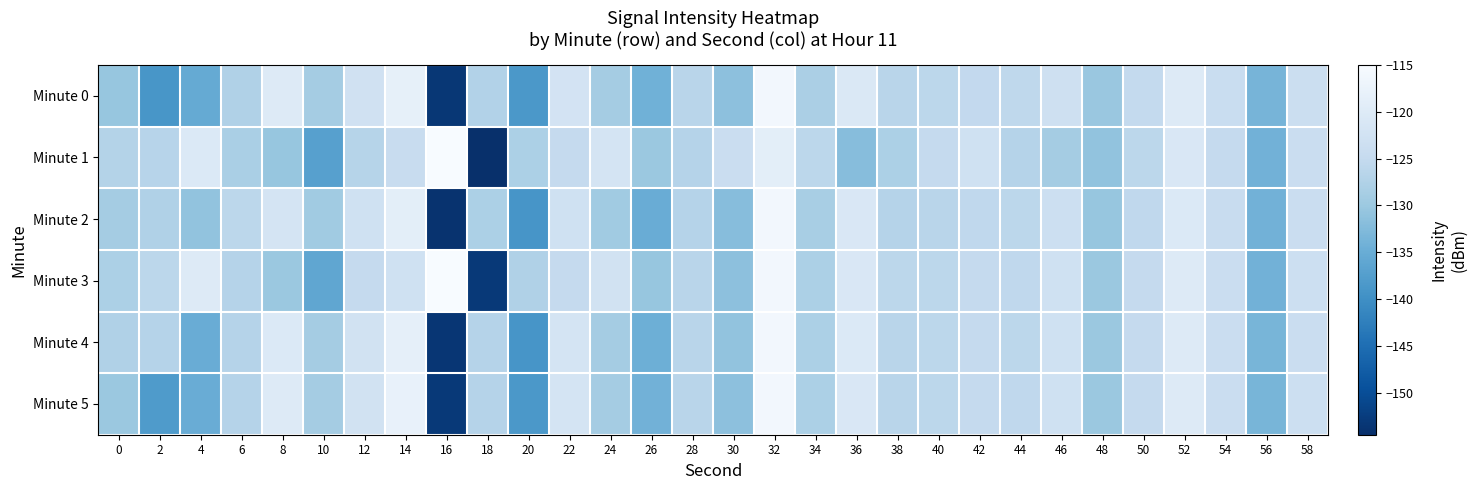

Which series has the largest range (max minus min)?

Minute 1